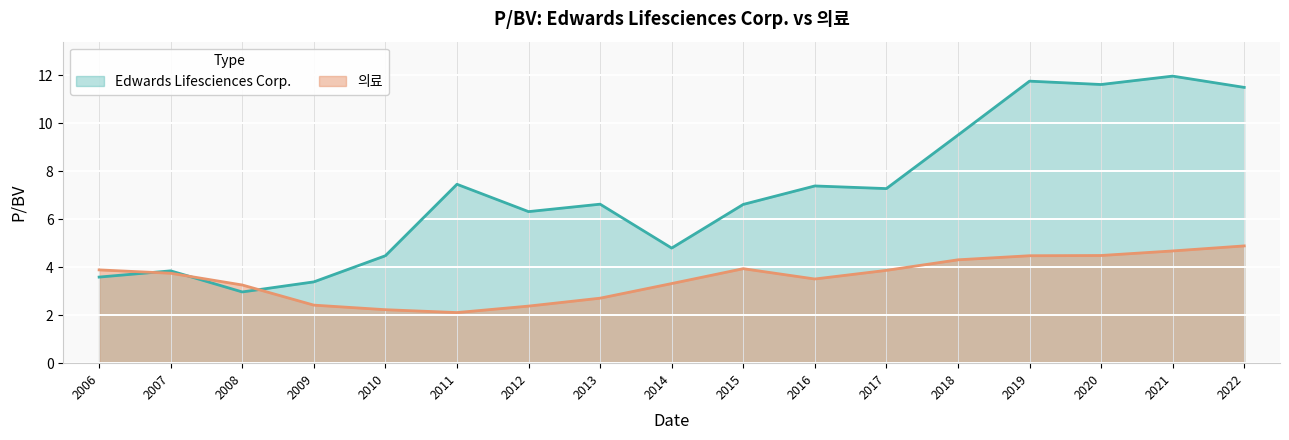

What is the difference between the maximum and minimum values in the Edwards Lifesciences Corp. series?

9.0